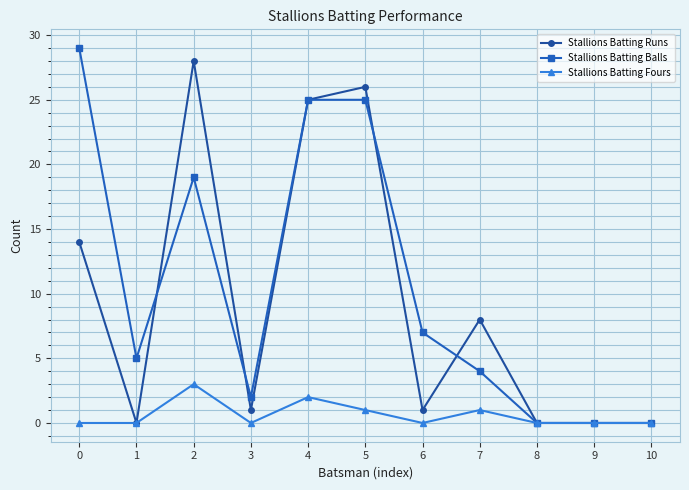

The Stallions Batting Balls series shows 29 at 0. True or false?

True